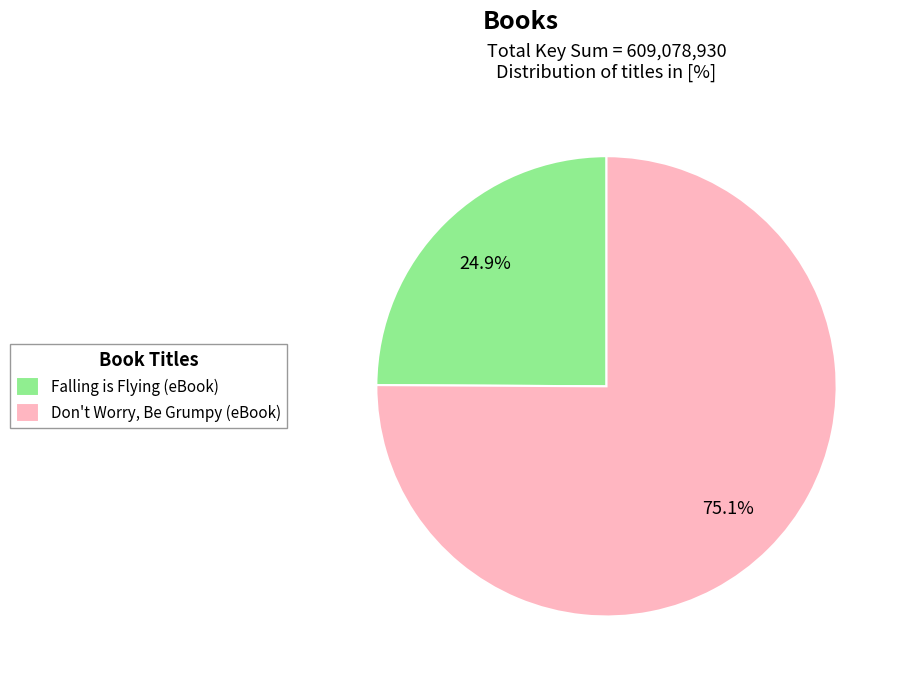

How much of the chart is everything except Don't Worry, Be Grumpy (eBook)?

24.9%